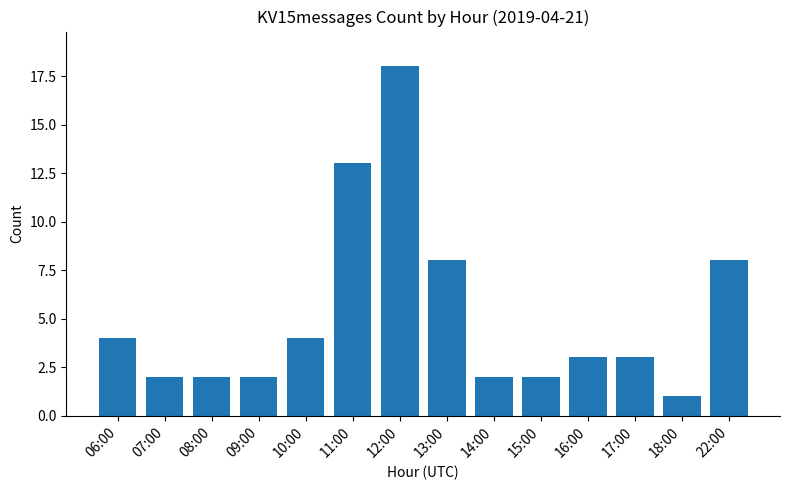

At which category does the chart reach its minimum across all series?

18:00